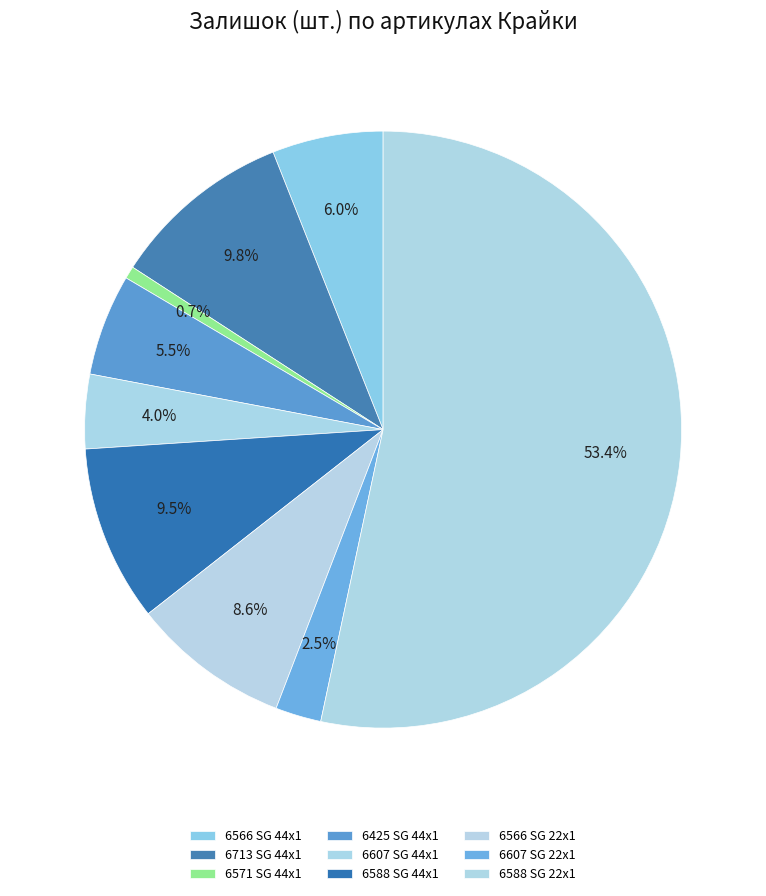

The 6571 SG 44x1 slice represents 11% of the pie. True or false?

False